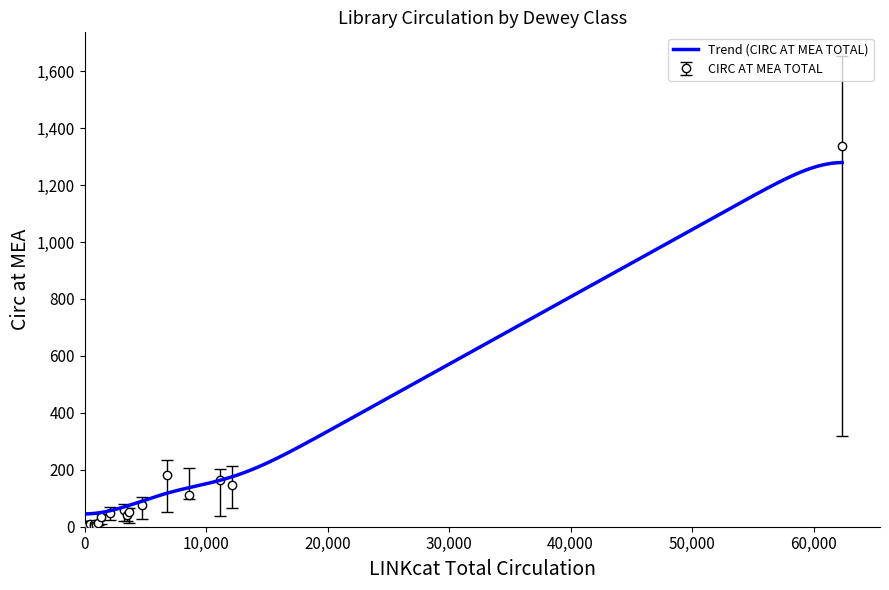

What is the highest value of the CIRC AT MEA TOTAL series?

1336